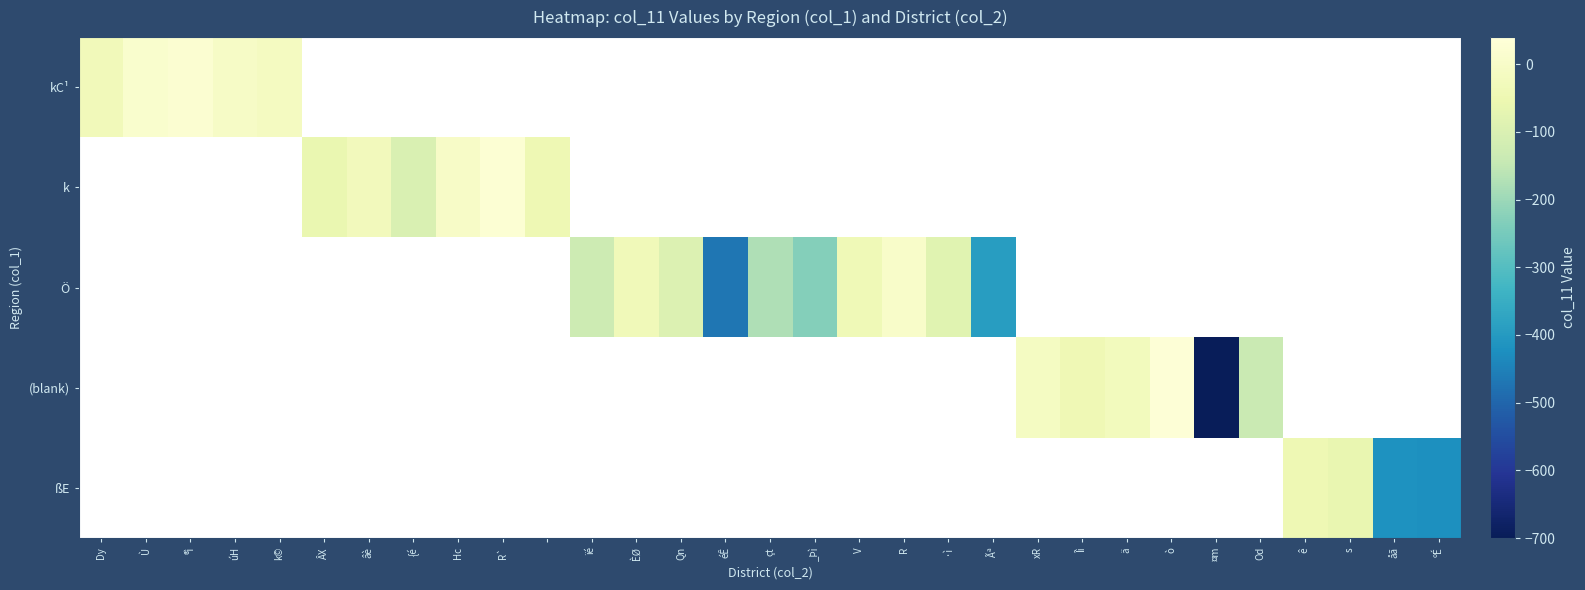

Rank the series by their maximum value, from highest to lowest.

kC¹, k, Ö, (blank), ßE